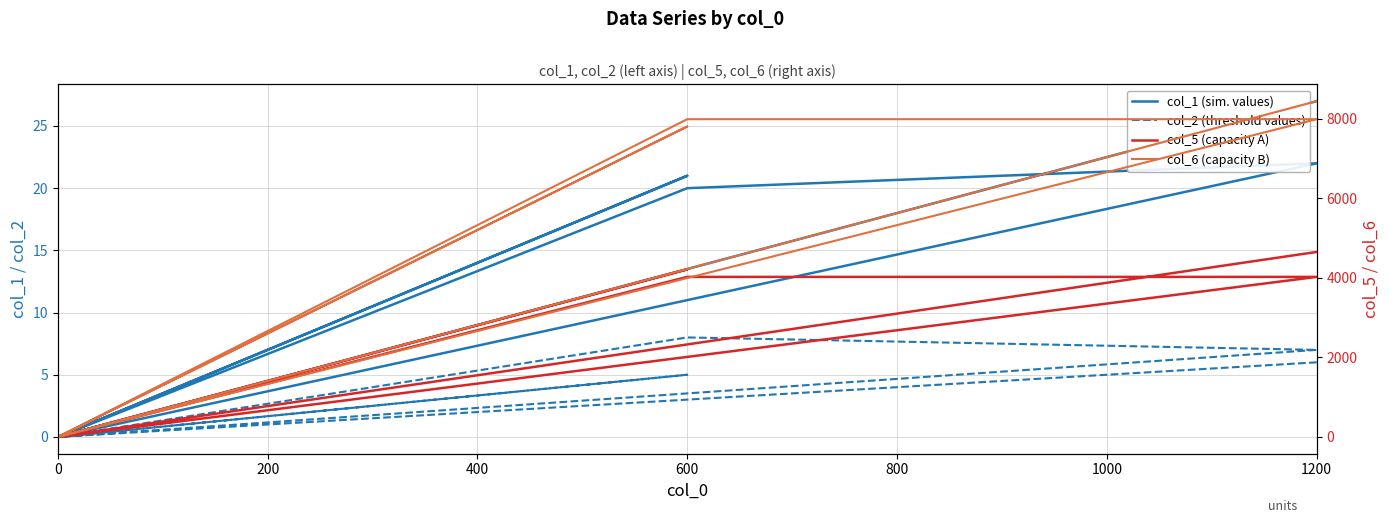

The col_2 (threshold values) series shows 5 at 0. True or false?

False